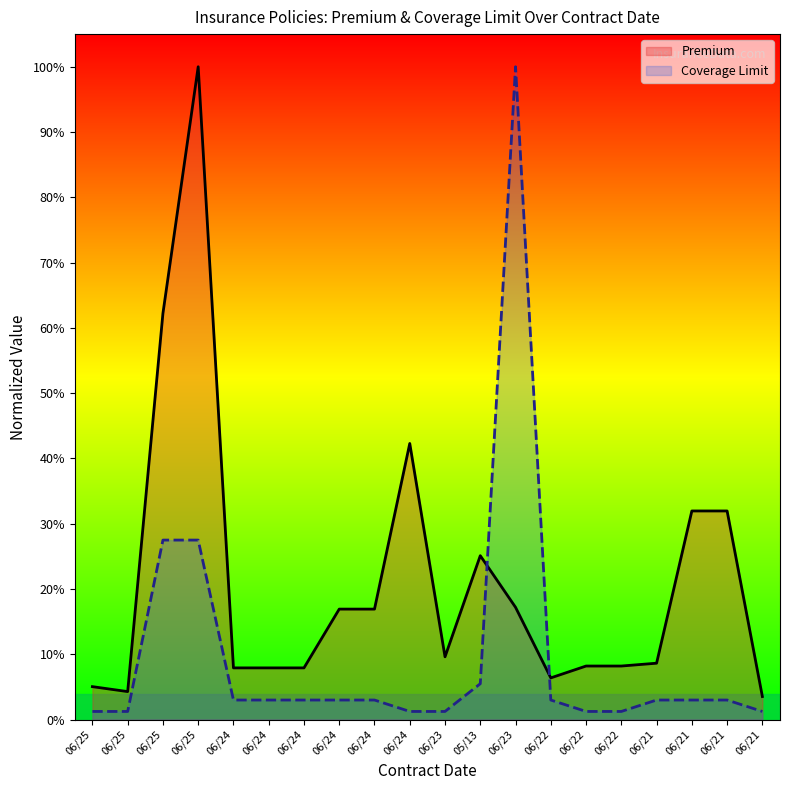

How many data points does each series have?

20